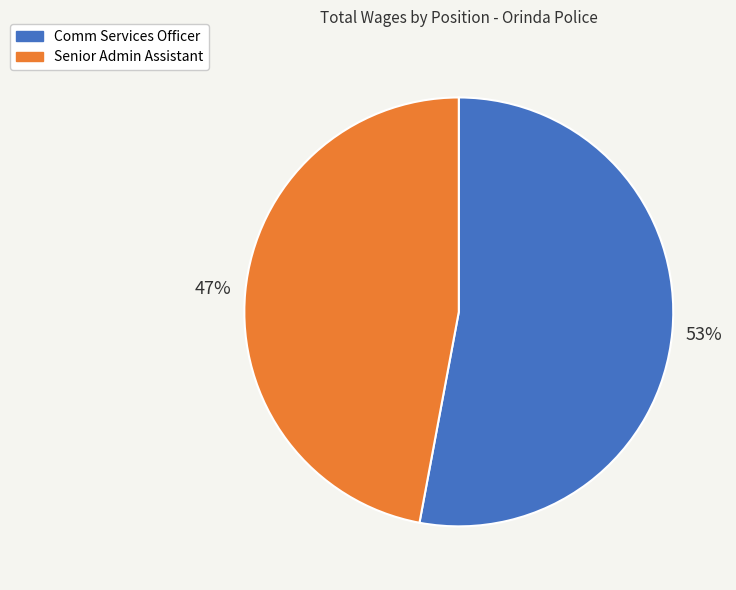

Is it true that Senior Admin Assistant is 56% of the pie?

False